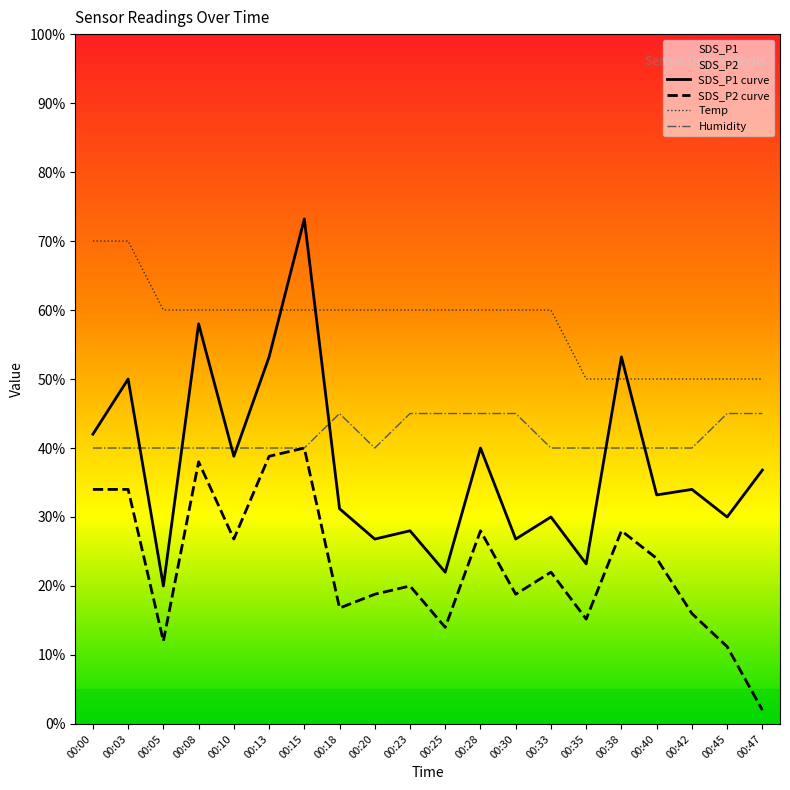

How many lines are shown in the chart?

4